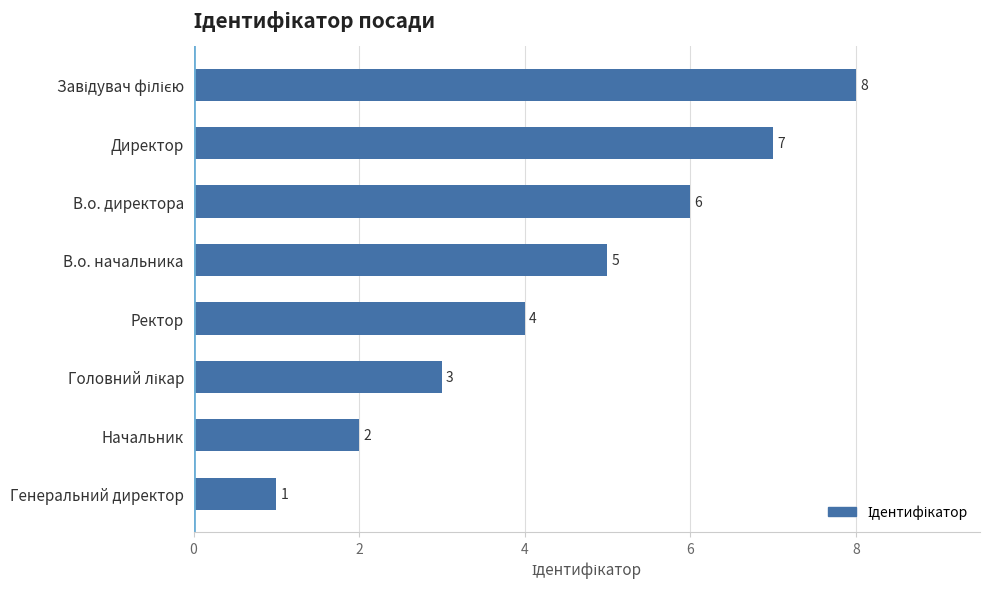

What is the value of the 3rd bar from the top?

6